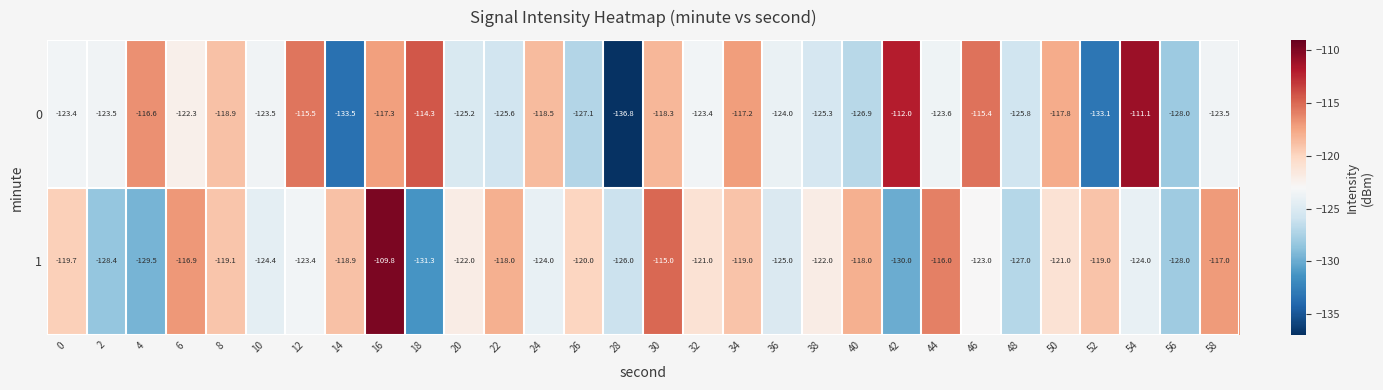

List the series in order of their peak value, lowest first.

0, 1